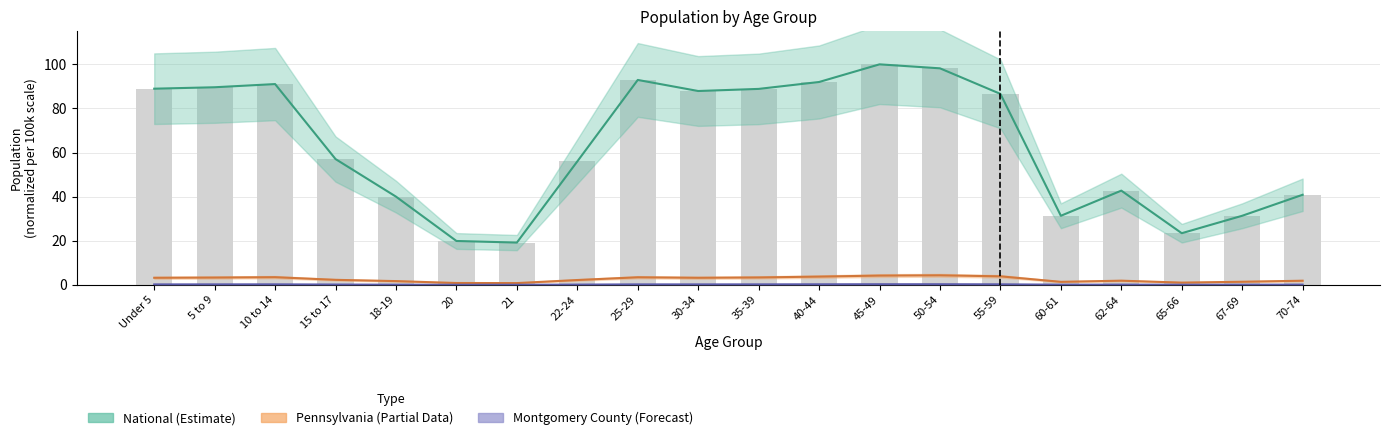

Between 55-59 and 20, which is larger?

55-59